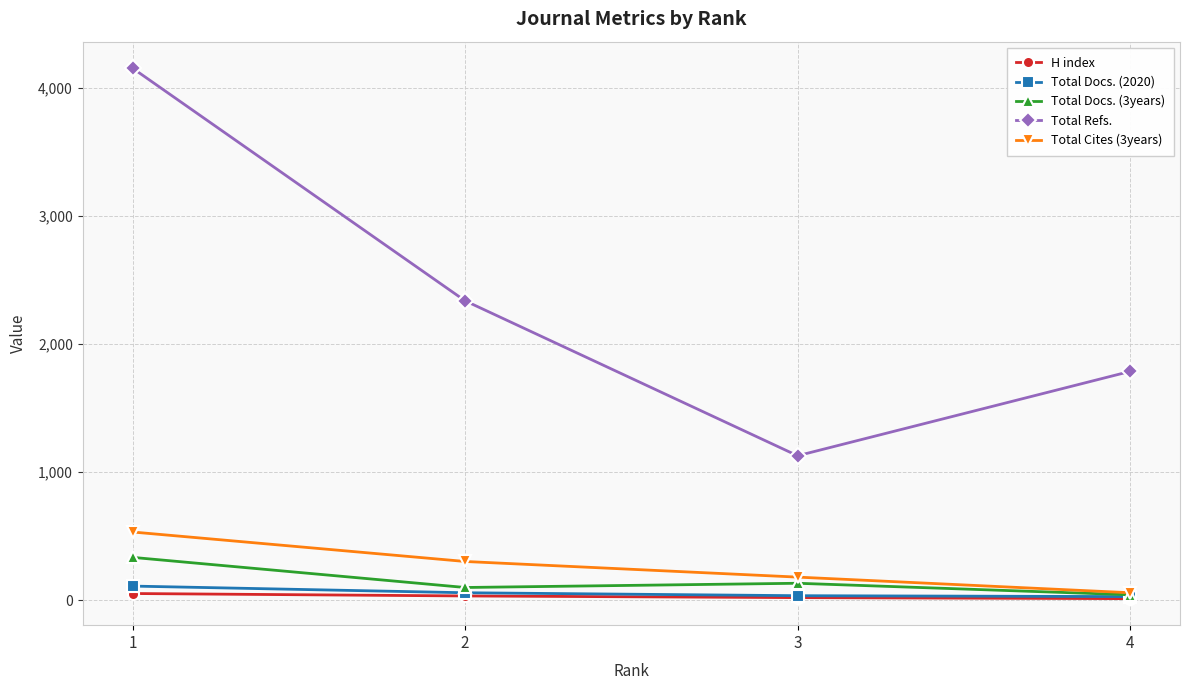

Which series has the largest total across all categories?

Total Refs.